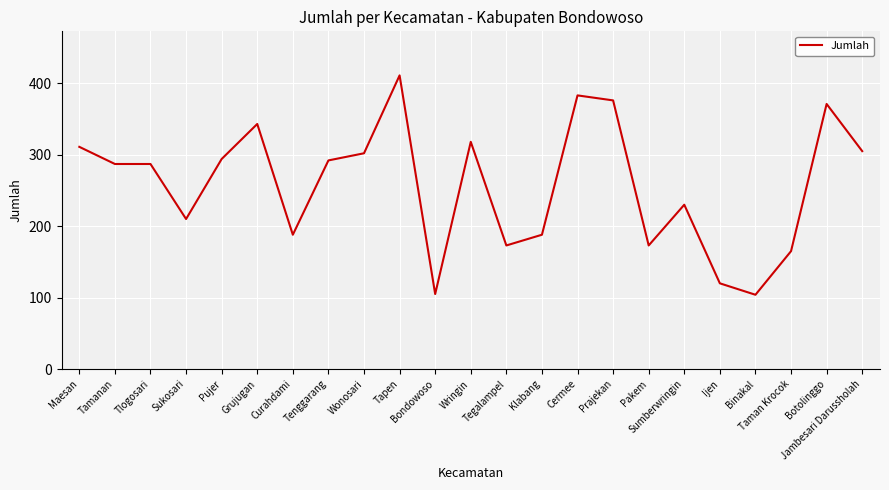

What is the average value?

258